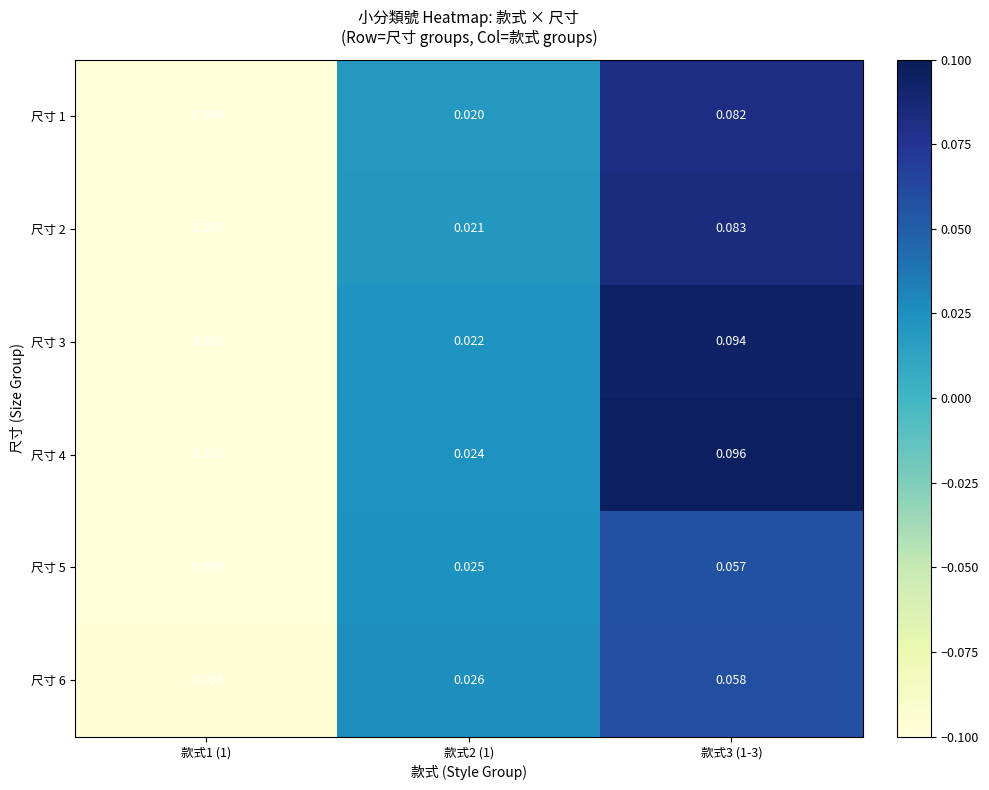

Is the value of 尺寸 4 at 款式2 (1) greater than the value of 尺寸 6 at 款式2 (1)?

No